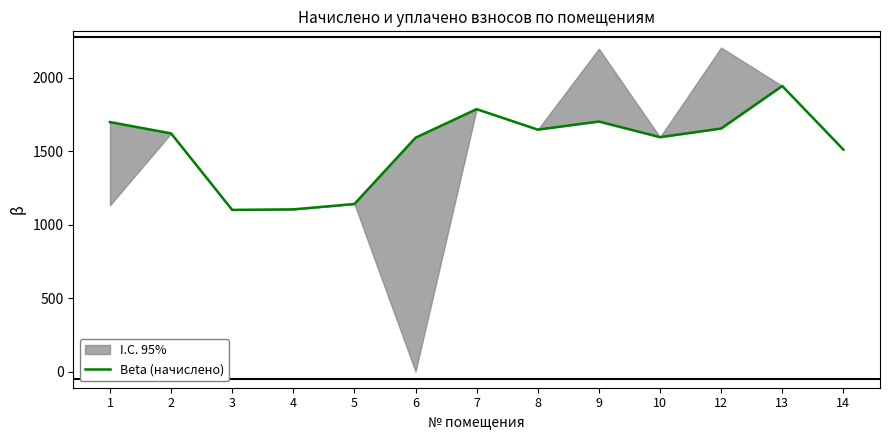

Is it true that the value at 9 is 1701.0?

True